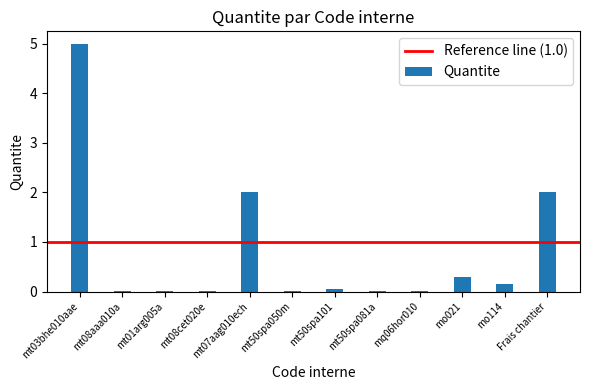

At which category does the chart reach its peak across all series?

mt03bhe010aae